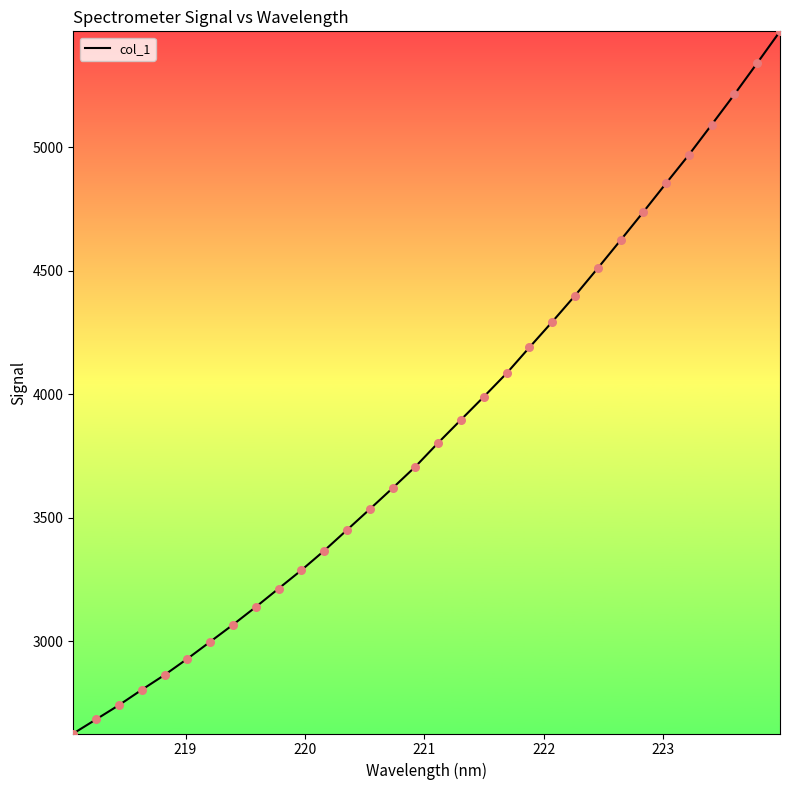

What is the minimum value shown in the chart?

2625.4